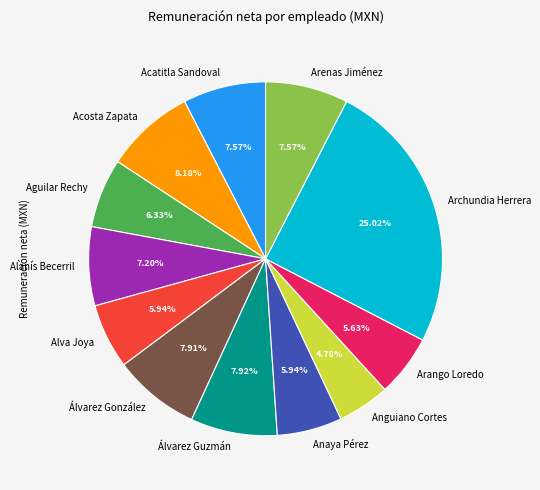

To the nearest percent, what is the average slice percentage?

8%